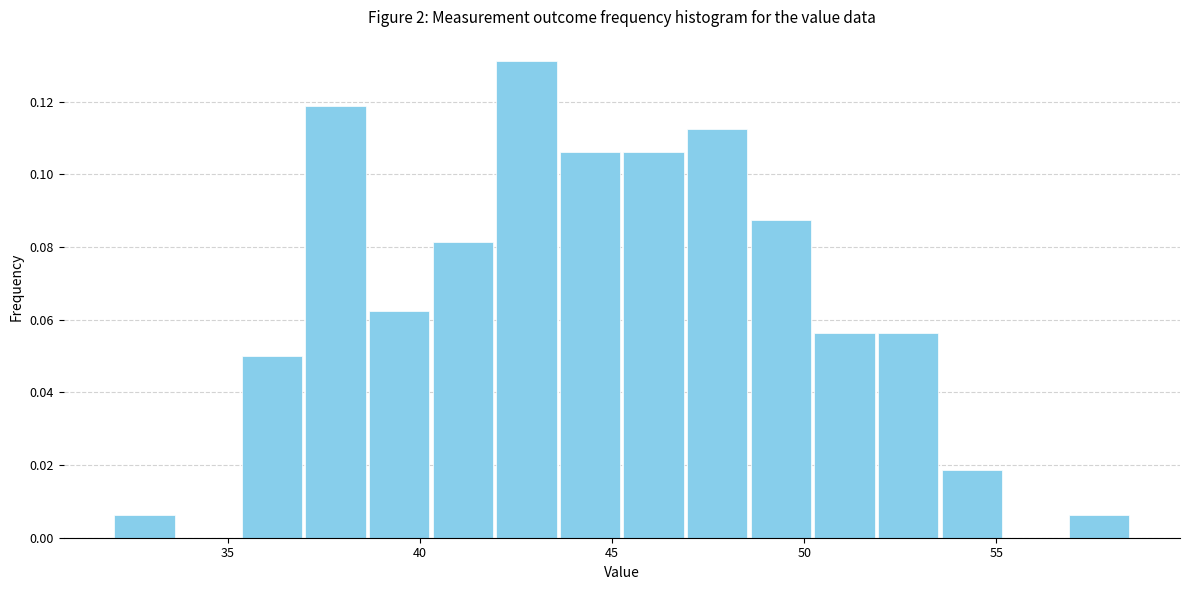

Read against the x-axis, roughly where is the centre of the tallest bar?

43.0